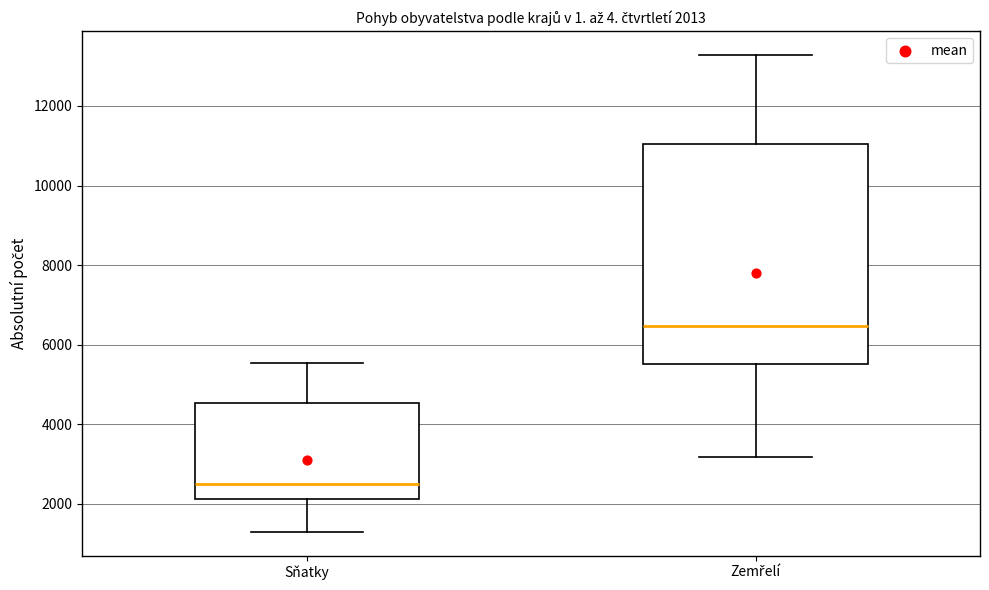

Which box's median line is the highest?

Zemřelí